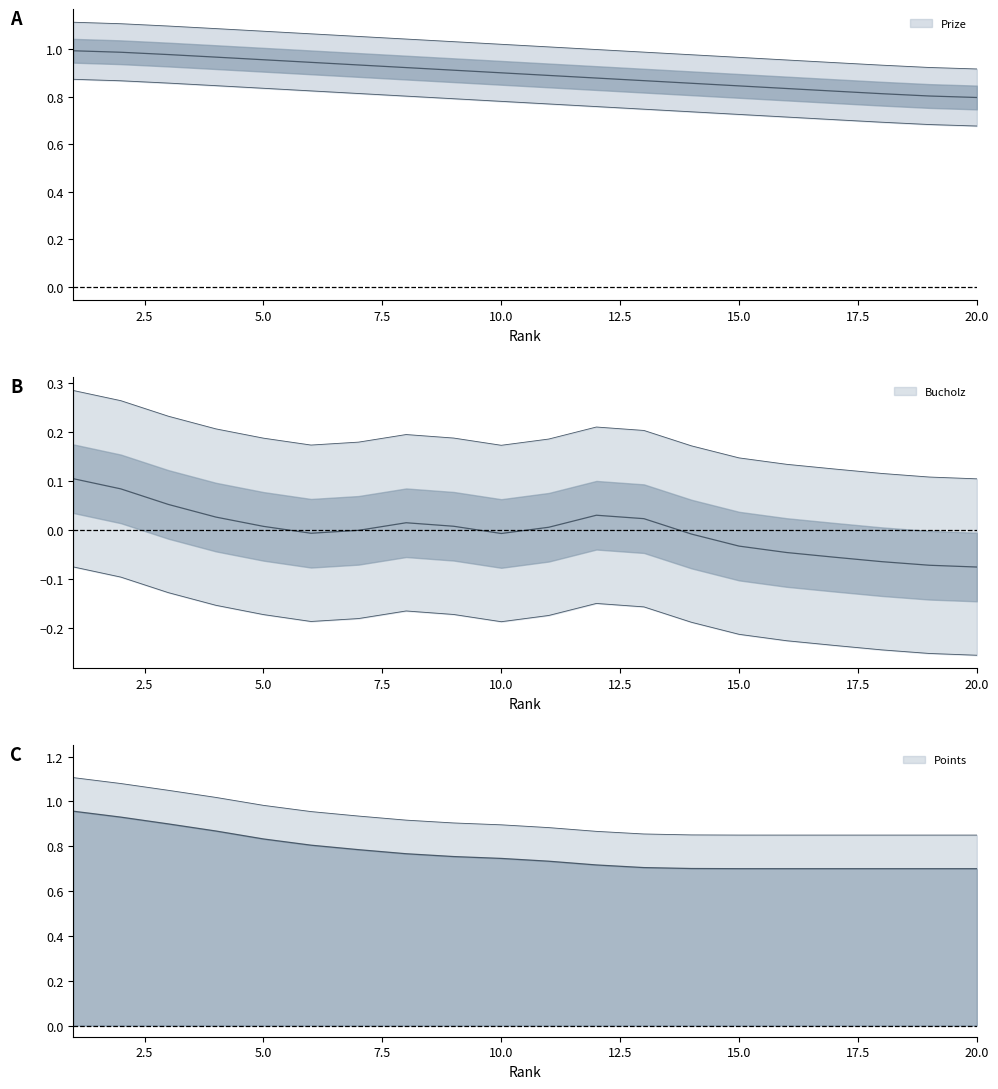

Which series has the widest spread of values?

Points